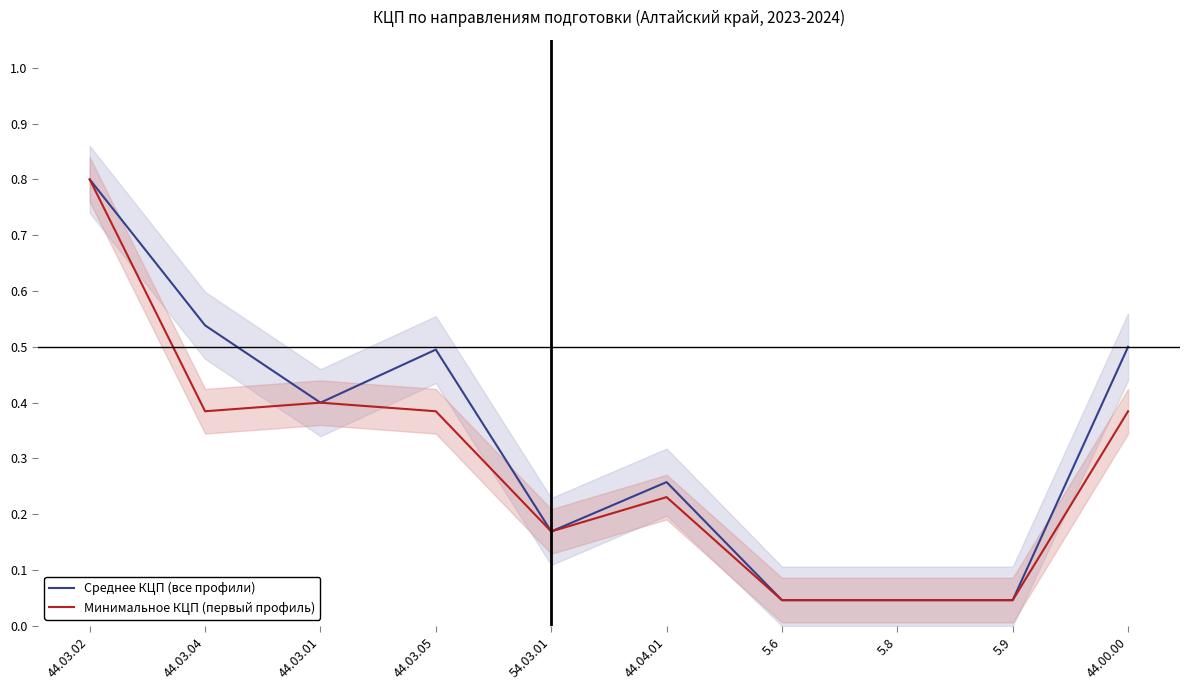

How many data points does each series have?

10